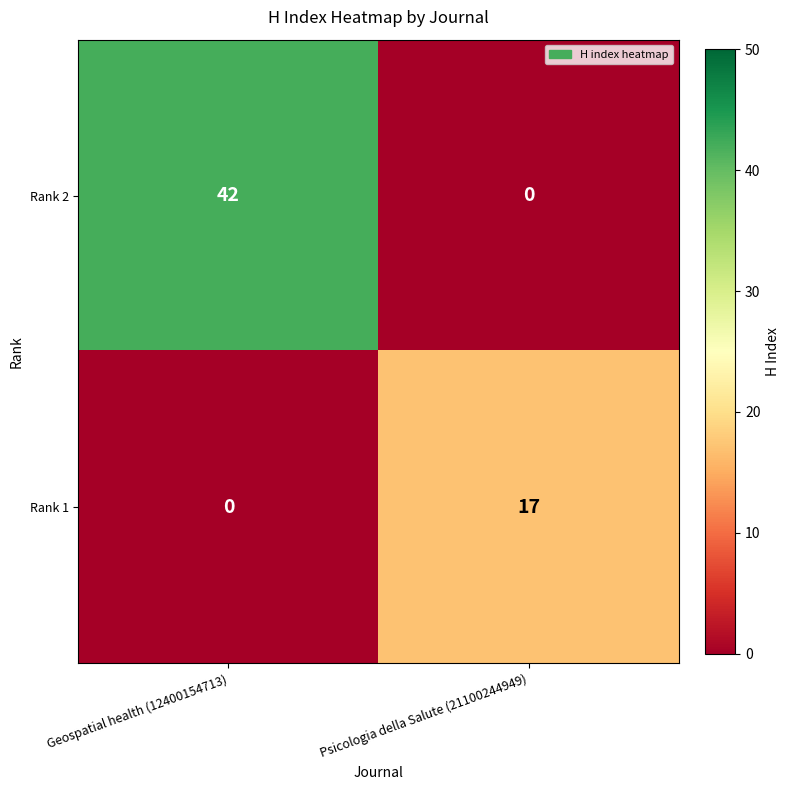

How many values in the Rank 1 series are below 17?

1